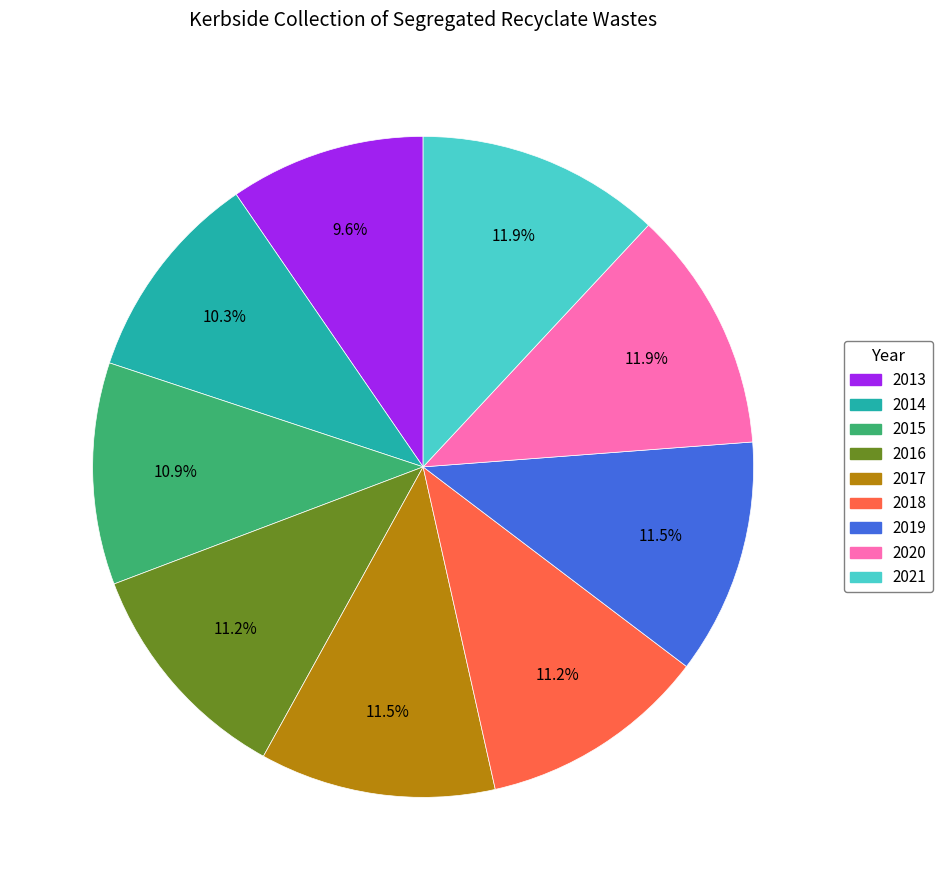

To the nearest percent, what percentage of the pie is 2018?

11%